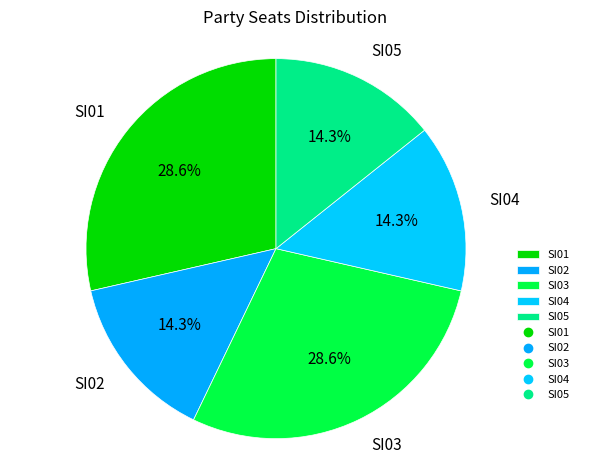

What is the ratio of the value at SI01 to the value at SI04?

2.0